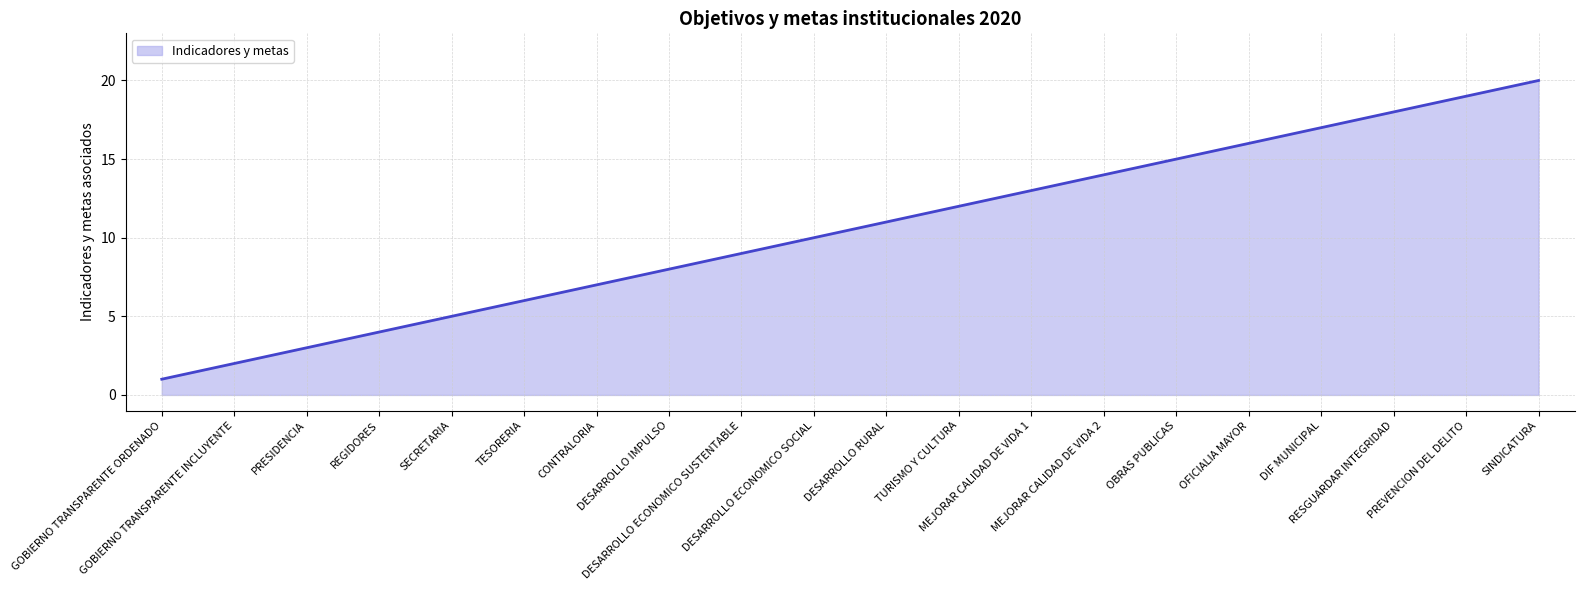

Which has a higher value, SINDICATURA or TURISMO Y CULTURA?

SINDICATURA